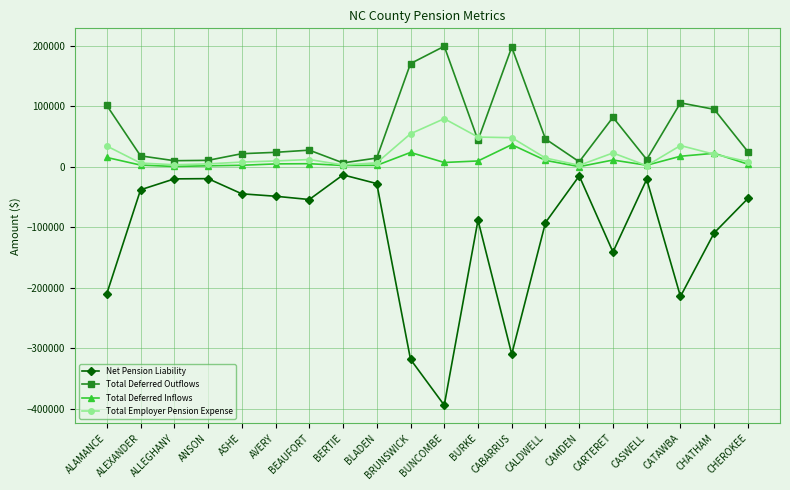

Which series has the largest range (max minus min)?

Net Pension Liability